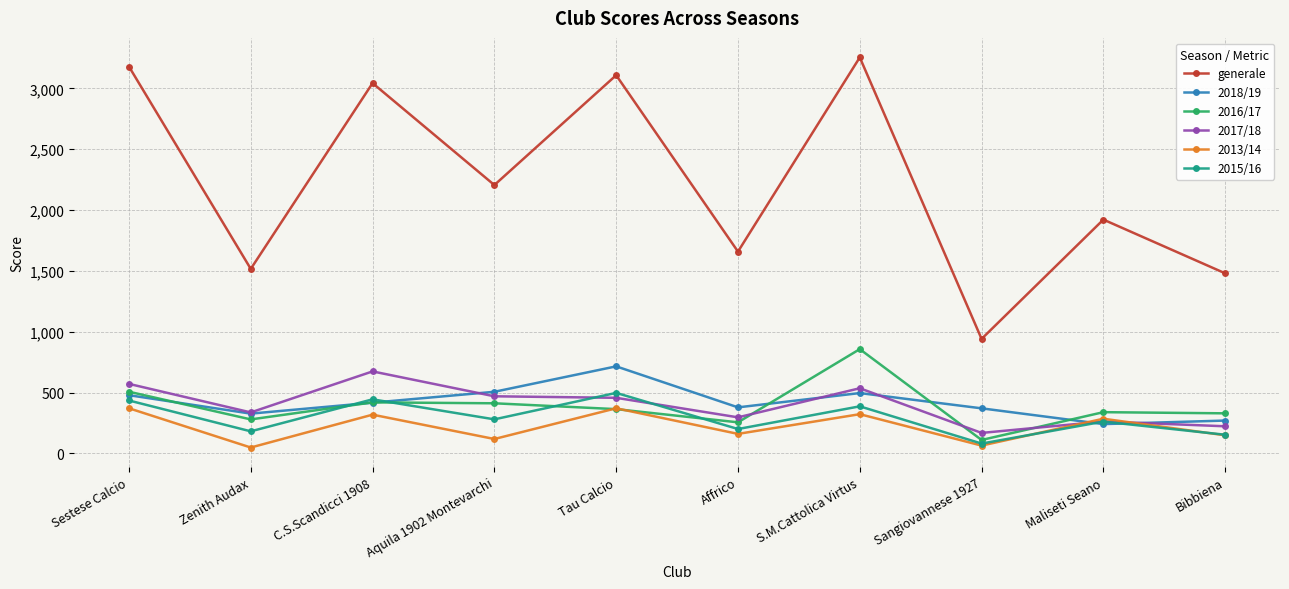

True or false: generale and 2015/16 cross at least once.

False